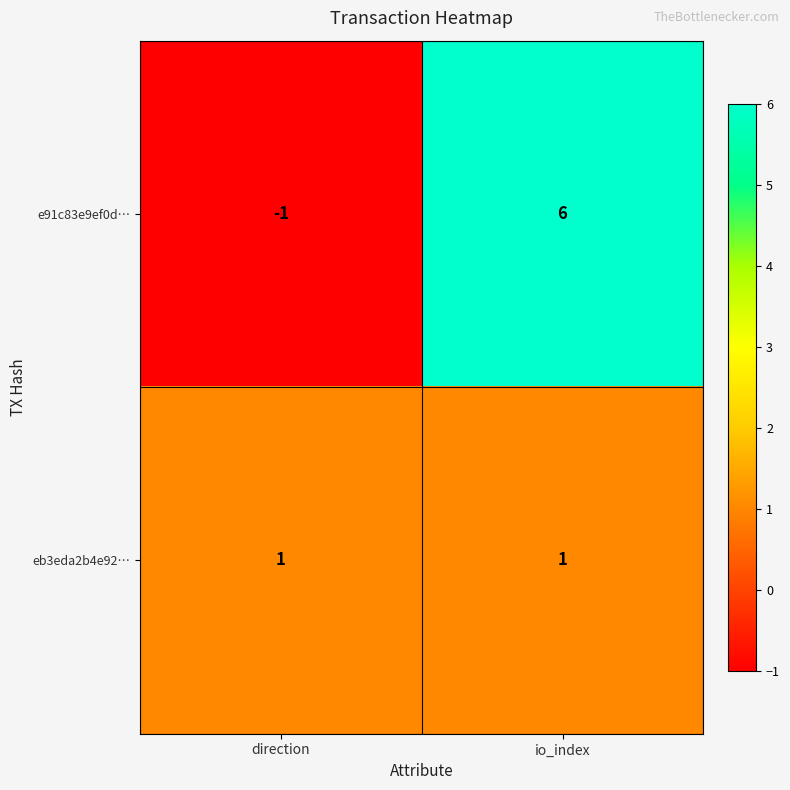

Which category has the highest value in the e91c83e9ef0d… series?

io_index